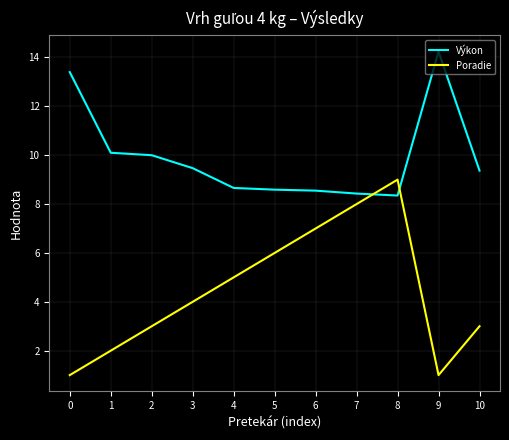

Does the chart display data point markers on the line(s)?

No